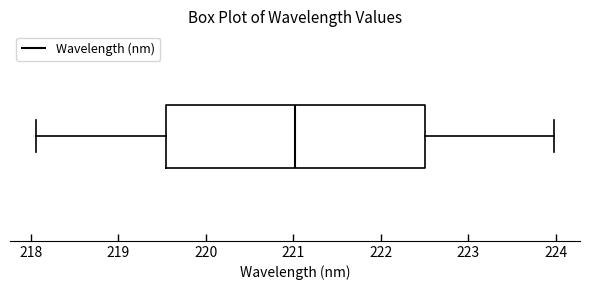

Read this box plot against the x-axis: the position of the median line, the range covered by the box, and the ends of both whiskers. The values are not printed on the chart, so give them approximately, as read against the axis.

median 221.0, box 219.5 to 222.5, whiskers 218.1 to 224.0